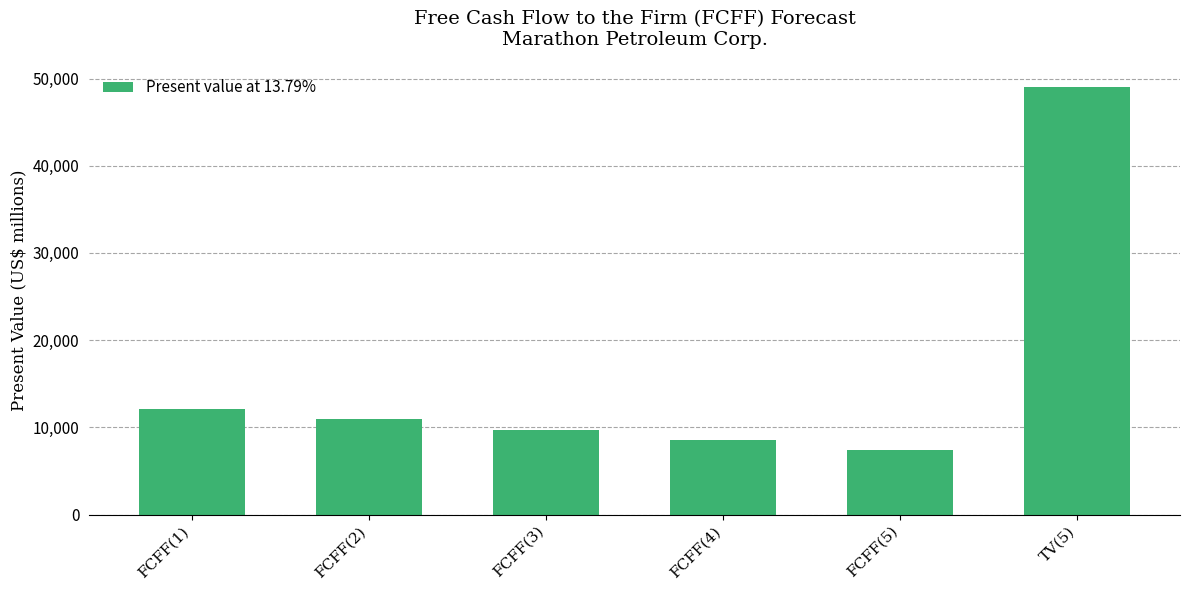

What is the difference between the maximum and minimum values?

41610